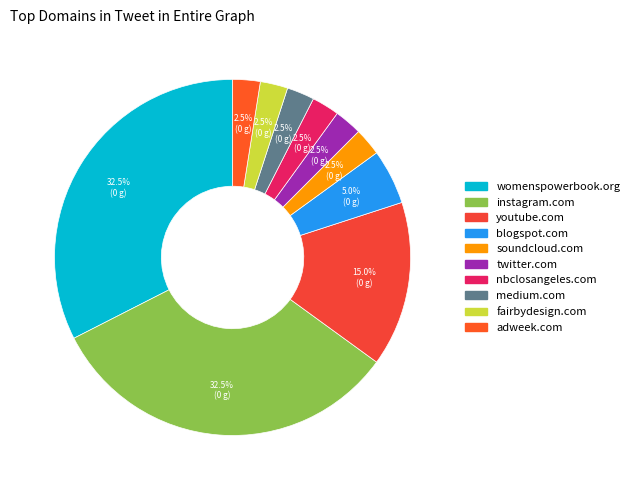

Combined, what portion of the pie is medium.com and blogspot.com?

7.5%